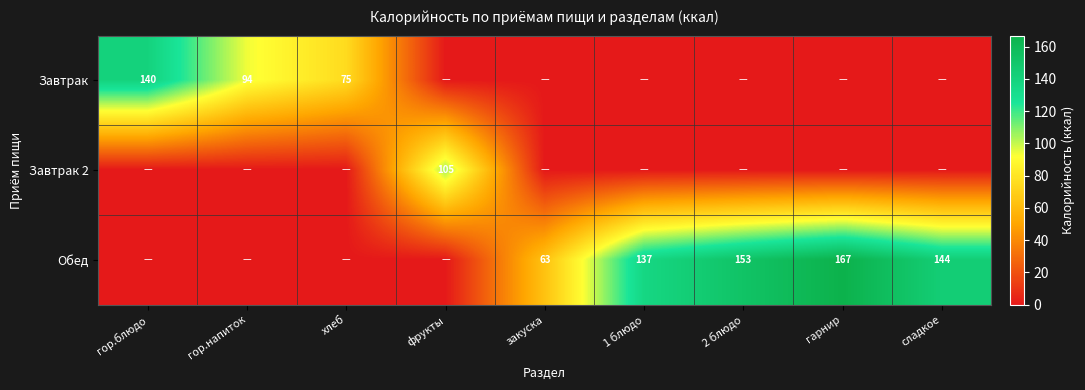

What is the difference between the highest and lowest values at 2 блюдо?

152.6